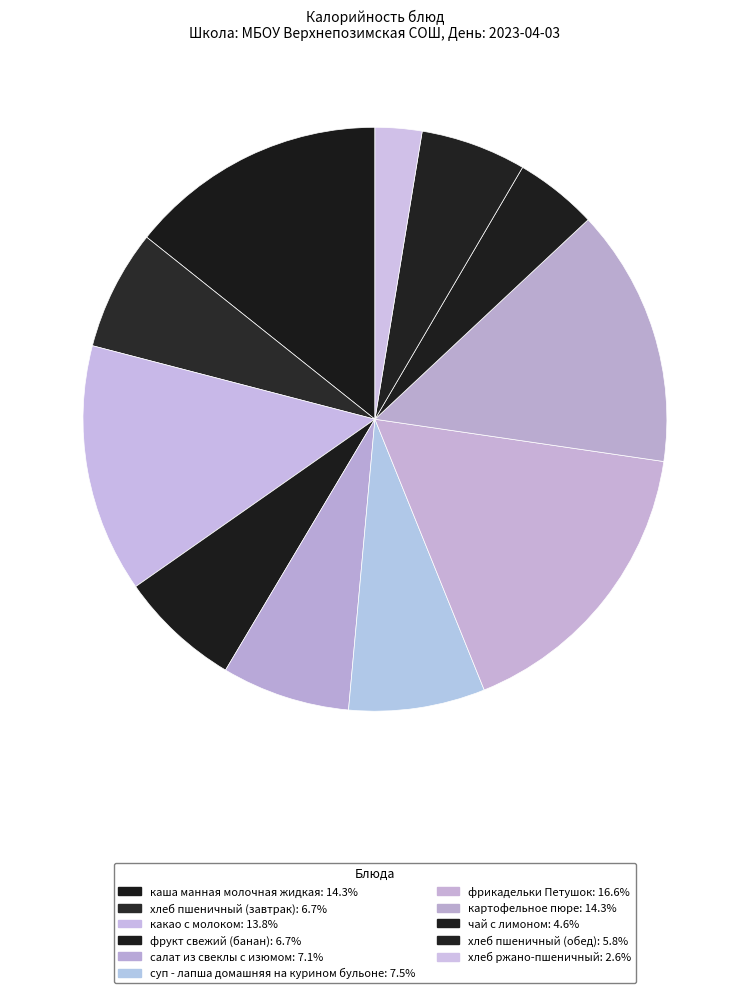

Which category has the smallest portion of the pie?

хлеб ржано-пшеничный